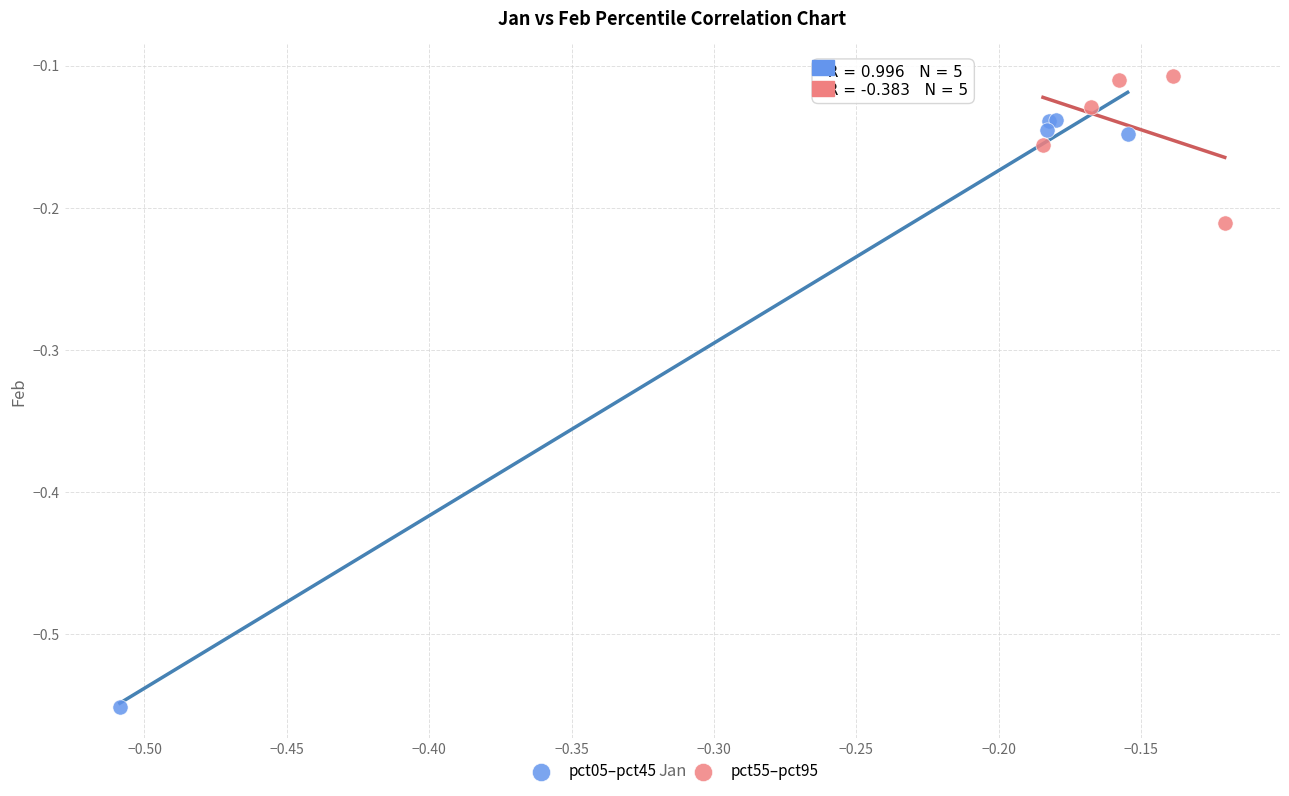

What are all the series names shown in the legend?

pct05–pct45, pct55–pct95